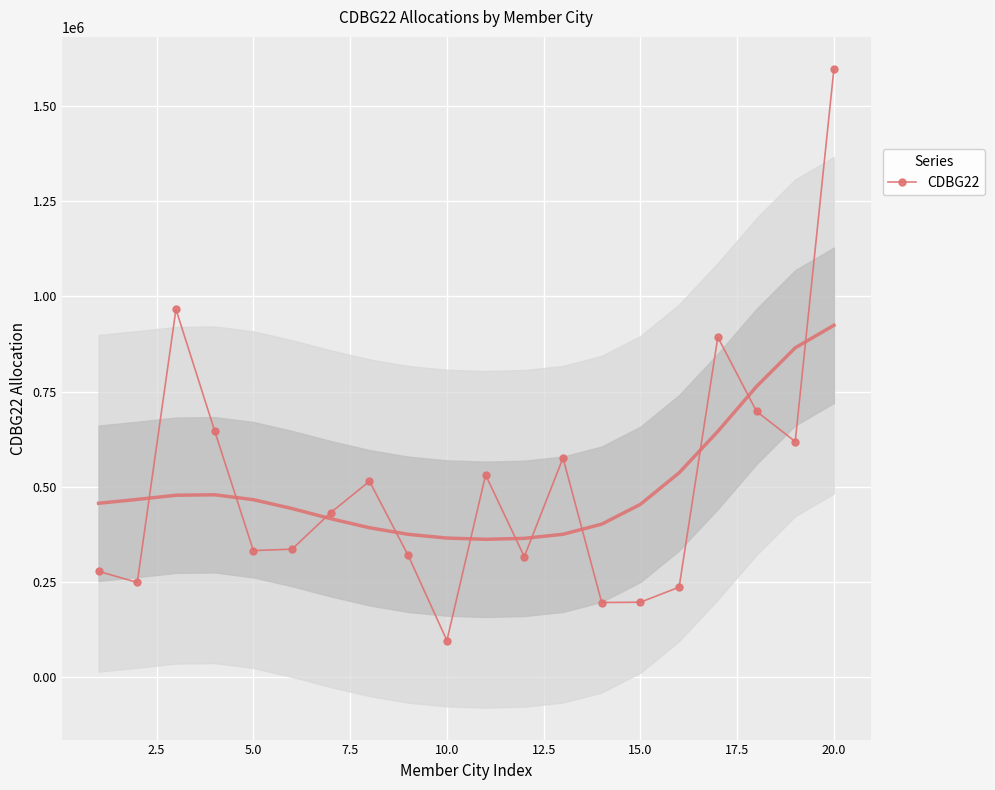

What is the maximum value shown in the chart?

1596999